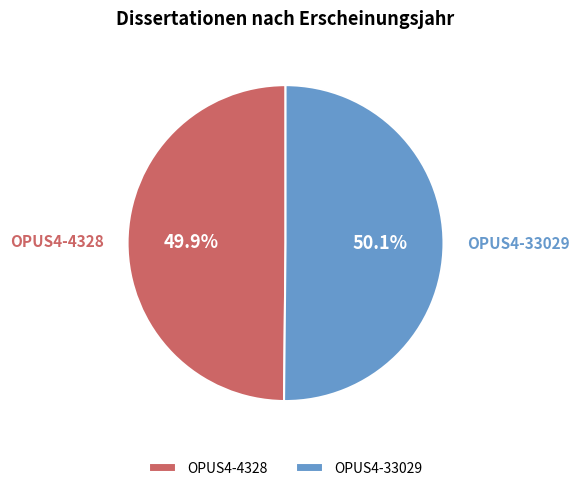

True or false: OPUS4-4328 accounts for 55% of the total.

False